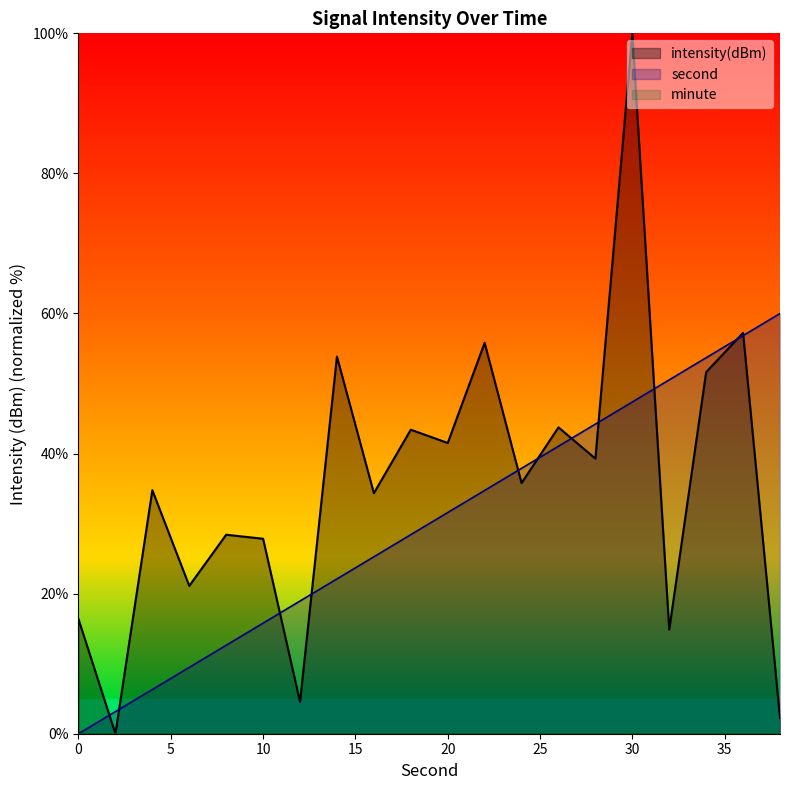

Does the chart display data point markers on the line(s)?

No